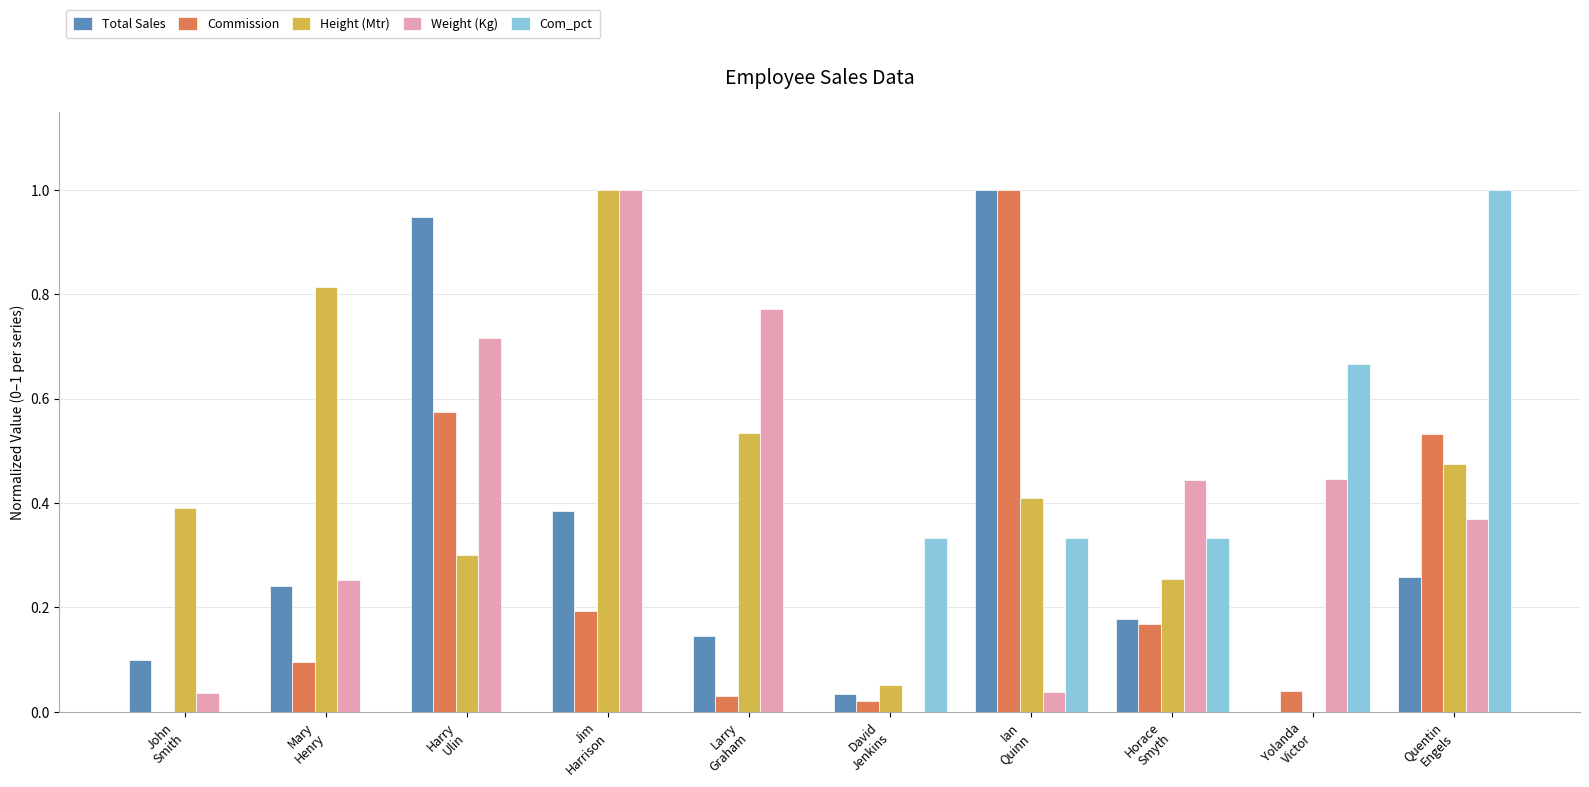

What is the greatest value displayed?

1.0